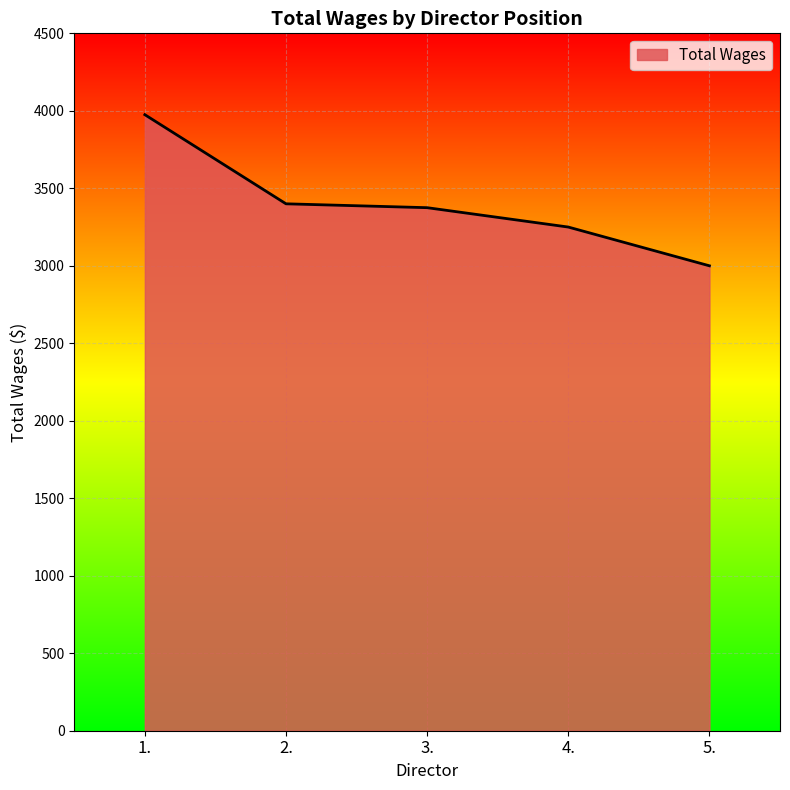

What is the greatest value displayed?

3975